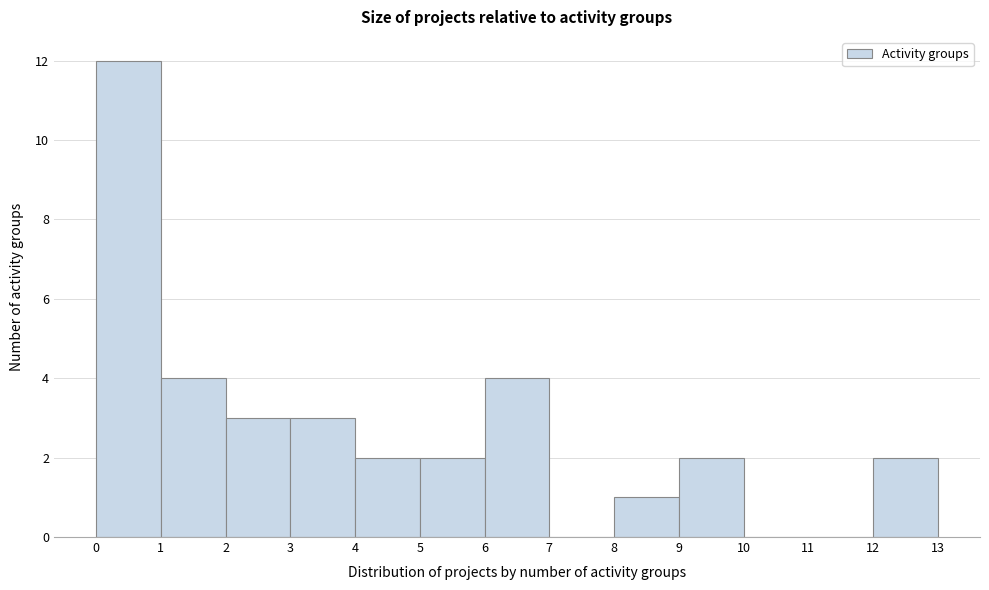

Reading left to right, list every bar in this chart as the range it spans on the x-axis followed by its height. The values are not printed on the chart, so give them approximately, as read against the axis.

0 to 1: 12
1 to 2: 4
2 to 3: 3
3 to 4: 3
4 to 5: 2
5 to 6: 2
6 to 7: 4
7 to 8: 0
8 to 9: 1
9 to 10: 2
10 to 11: 0
11 to 12: 0
12 to 13: 2